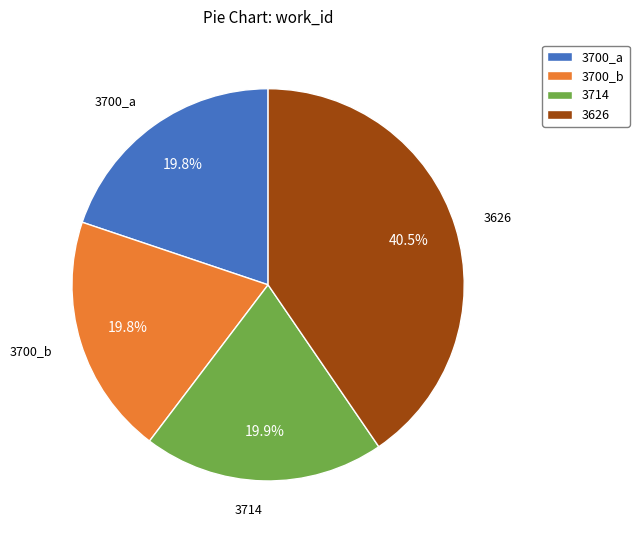

Is it true that 3700_a is 20% of the pie?

True